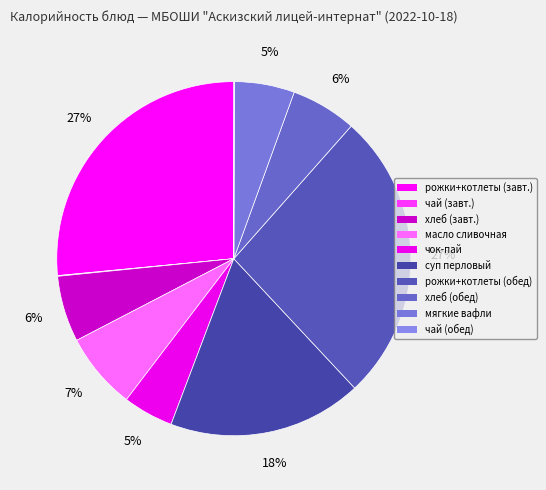

What is the change in value from суп перловый to хлеб (обед)?

-227.0